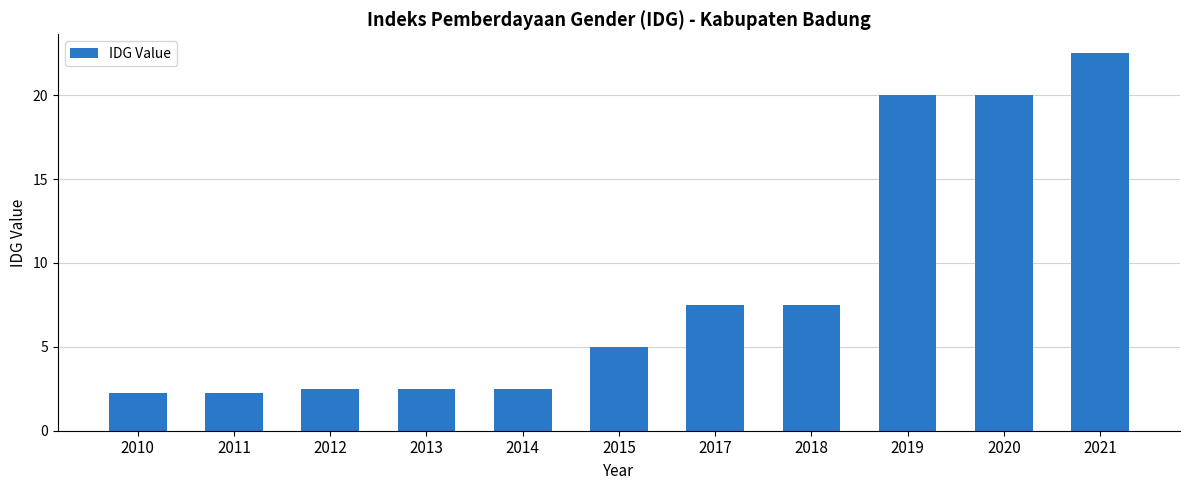

What is the minimum value shown in the chart?

2.2